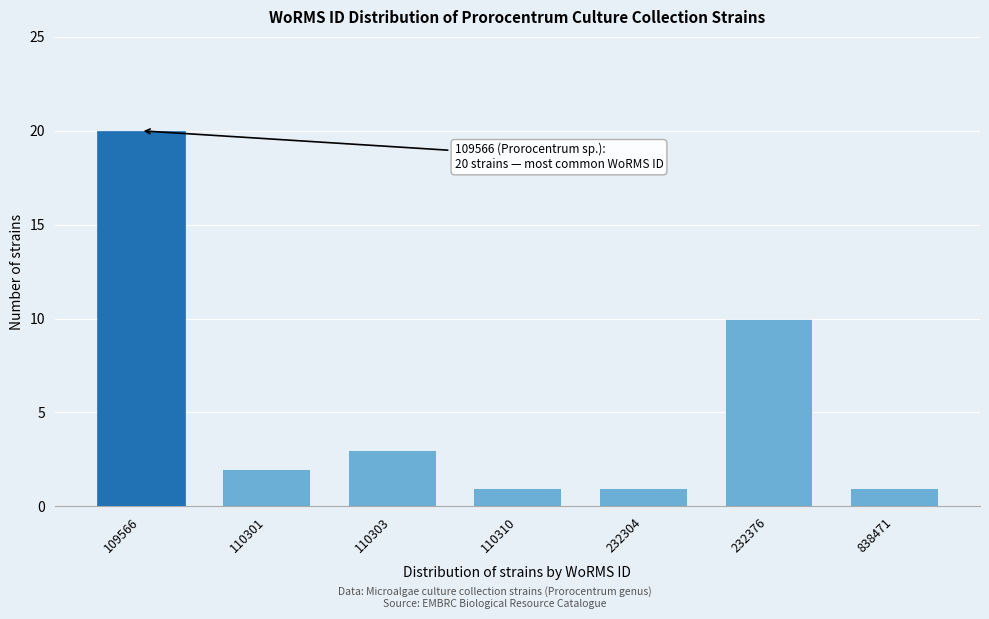

Reading left to right, transcribe all the data shown in this chart.

20	2	3	1	1	10	1